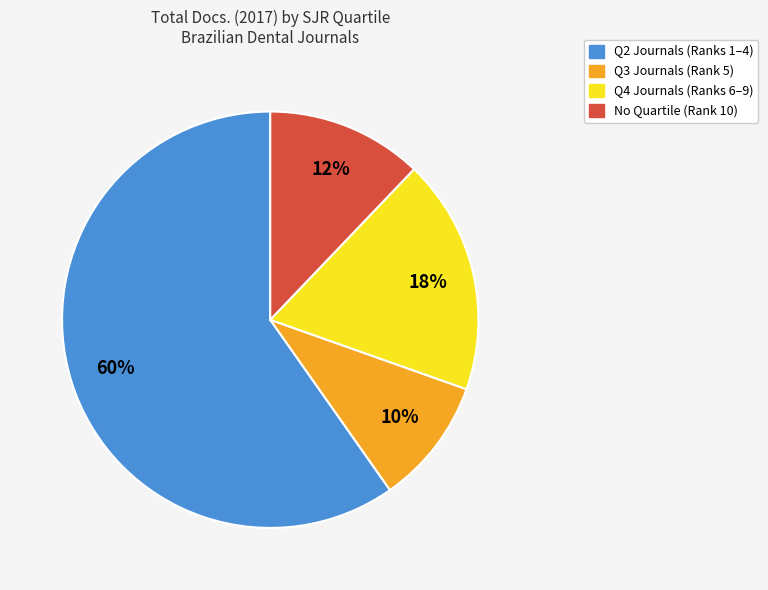

Does any single category account for the majority?

Yes